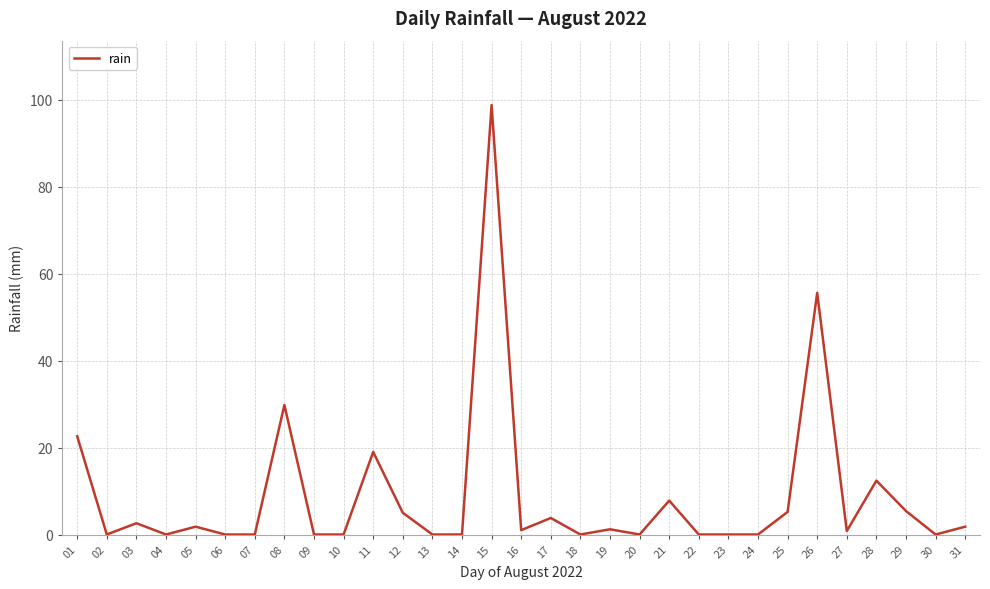

The value at 06 is 0.0. True or false?

True